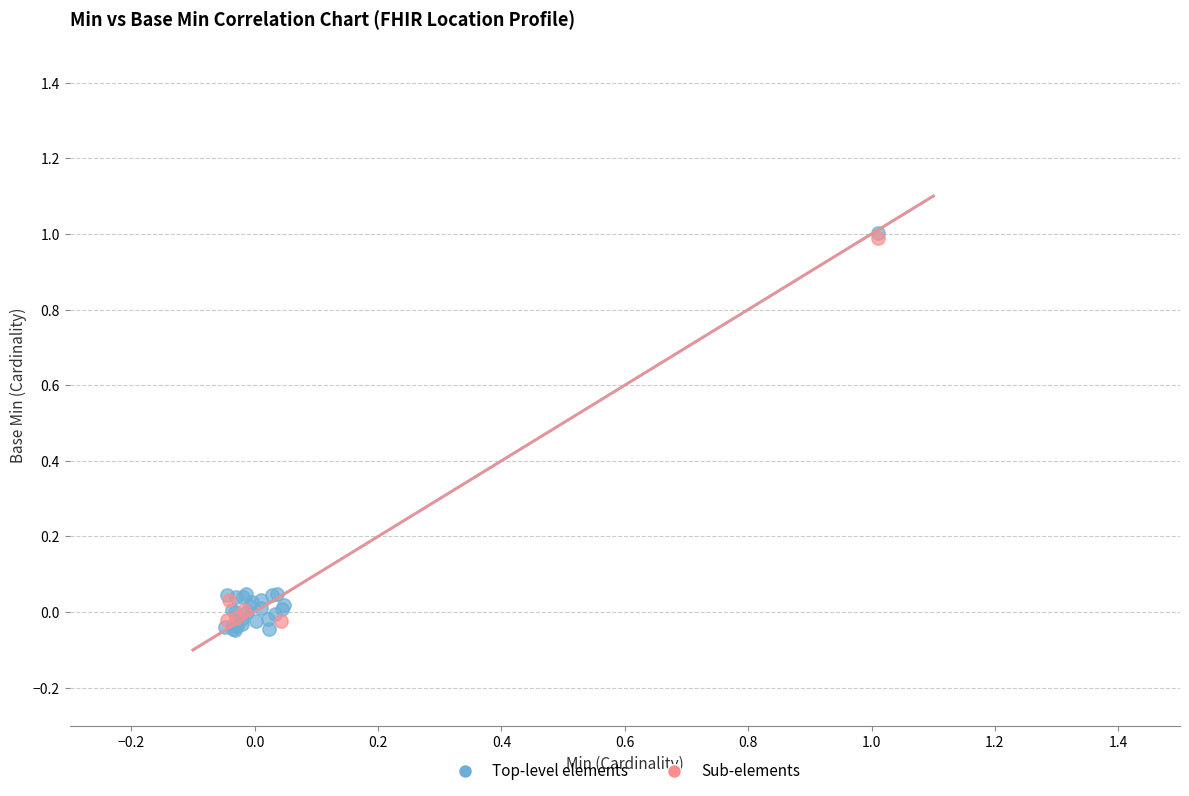

What are all the series names shown in the legend?

Top-level elements, Sub-elements